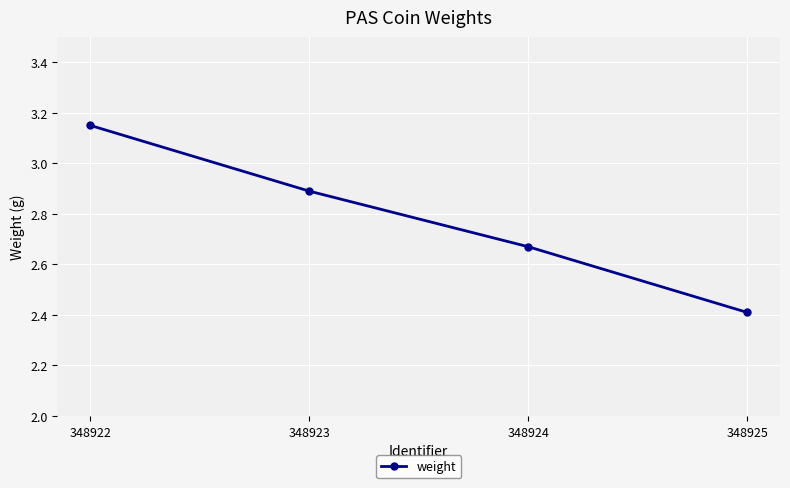

What is the minimum value shown in the chart?

2.4